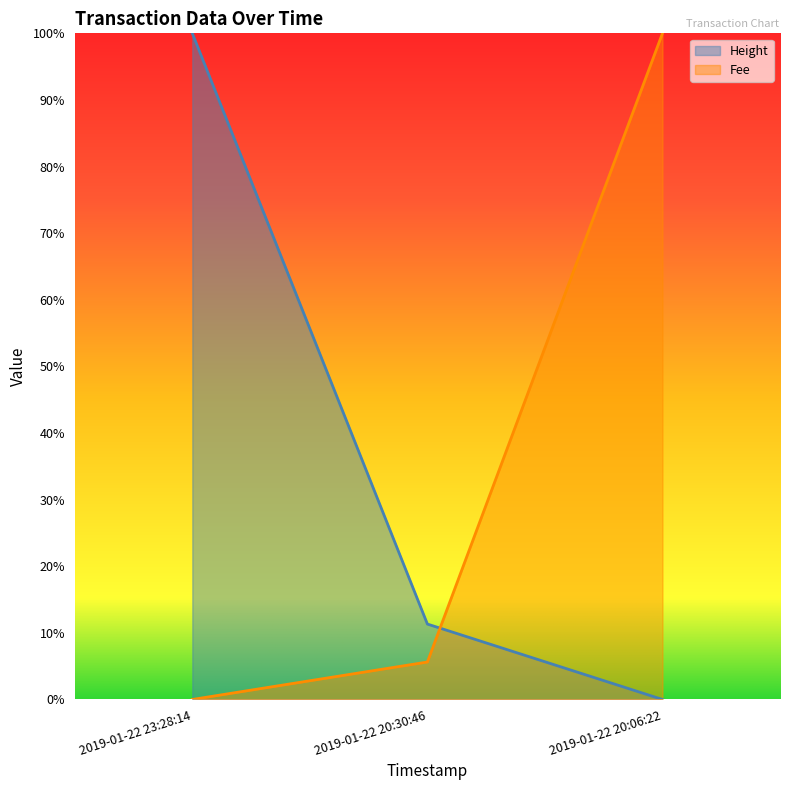

Which category has the lowest value in the Height series?

2019-01-22 20:06:22